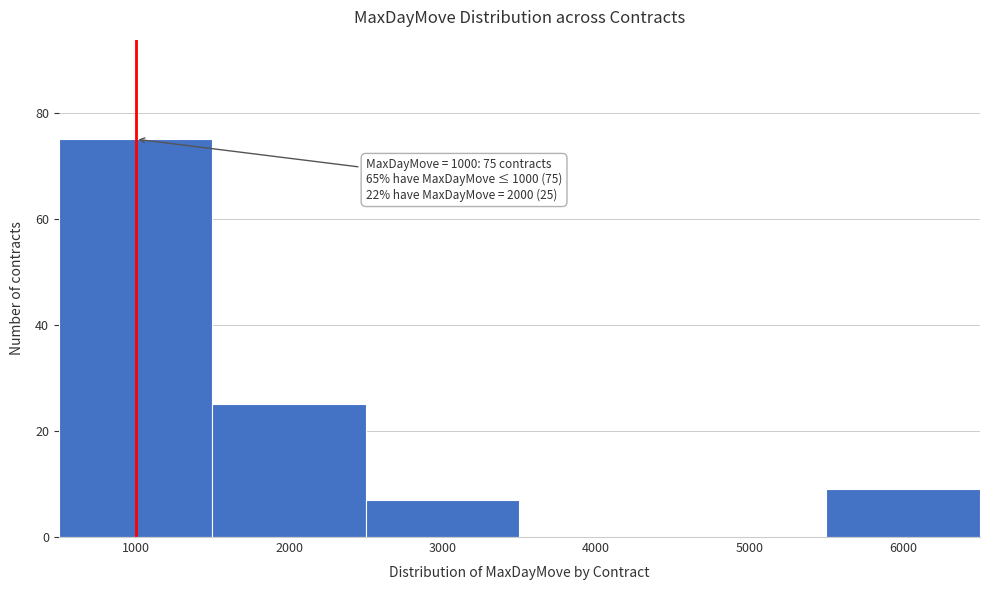

Which range on the x-axis has the tallest bar?

500 to 1500